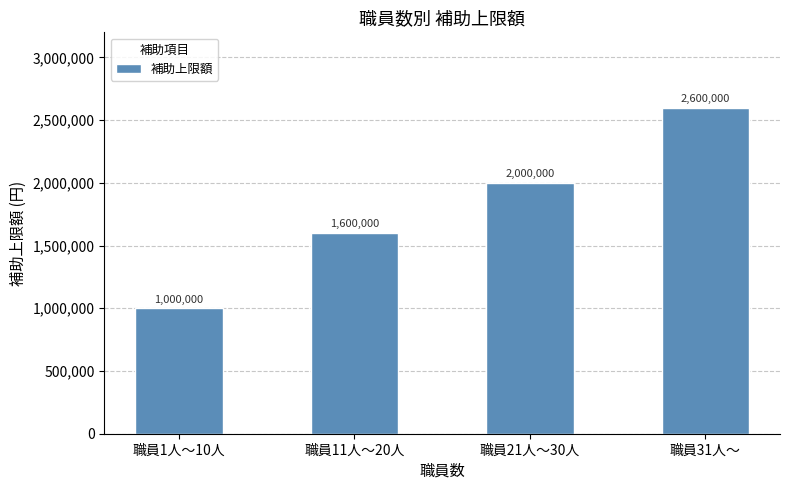

At which category does the chart reach its minimum across all series?

職員1人～10人